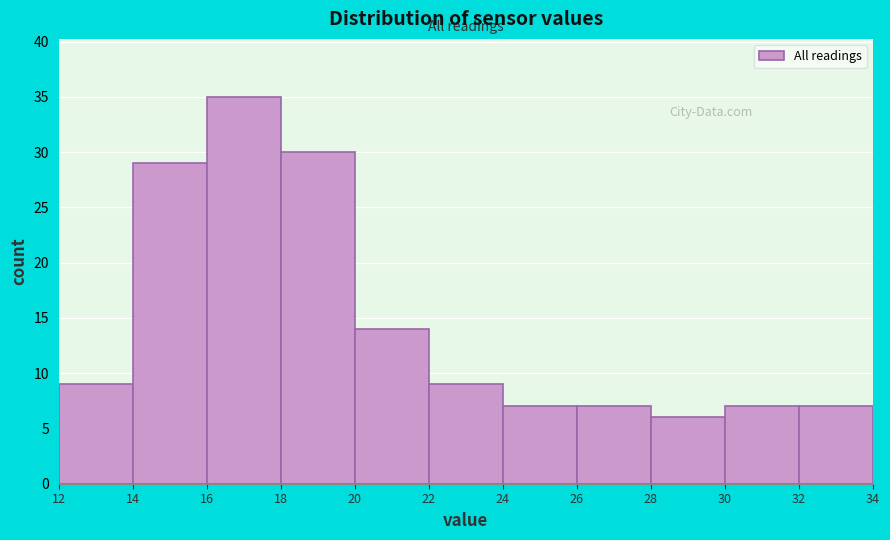

Reading left to right, transcribe this chart: for each bar, give the range it covers on the x-axis and its height. The values are not printed on the chart, so give them approximately, as read against the axis.

12 to 14: 9
14 to 16: 29
16 to 18: 35
18 to 20: 30
20 to 22: 14
22 to 24: 9
24 to 26: 7
26 to 28: 7
28 to 30: 6
30 to 32: 7
32 to 34: 7